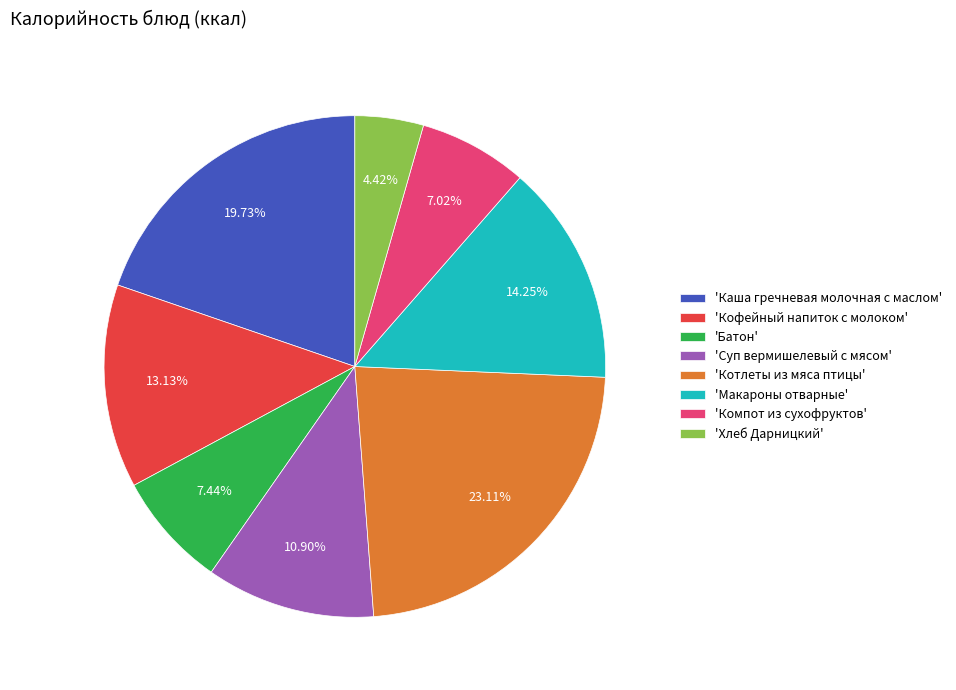

Which category has the biggest portion of the pie?

'Котлеты из мяса птицы'